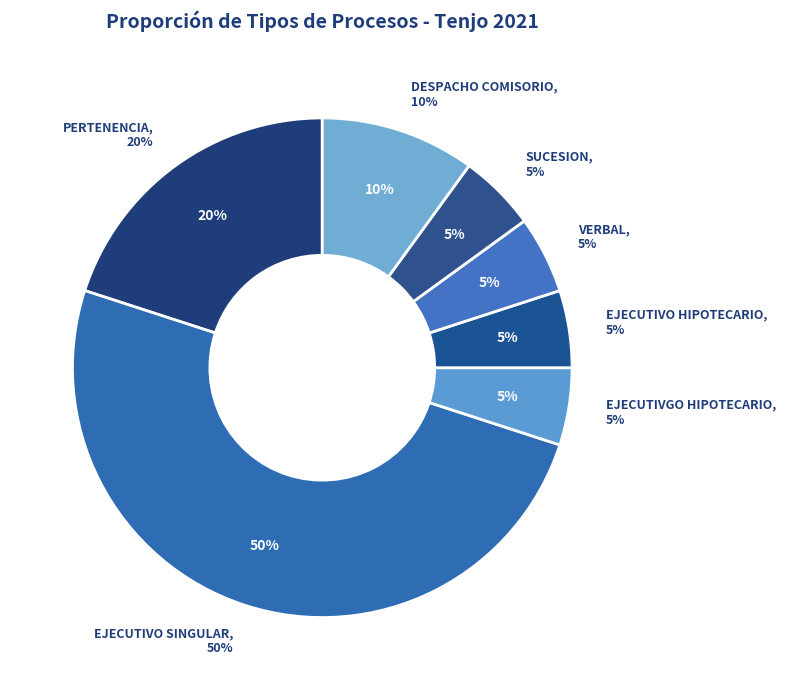

What percentage is NOT represented by DESPACHO COMISORIO?

90.0%